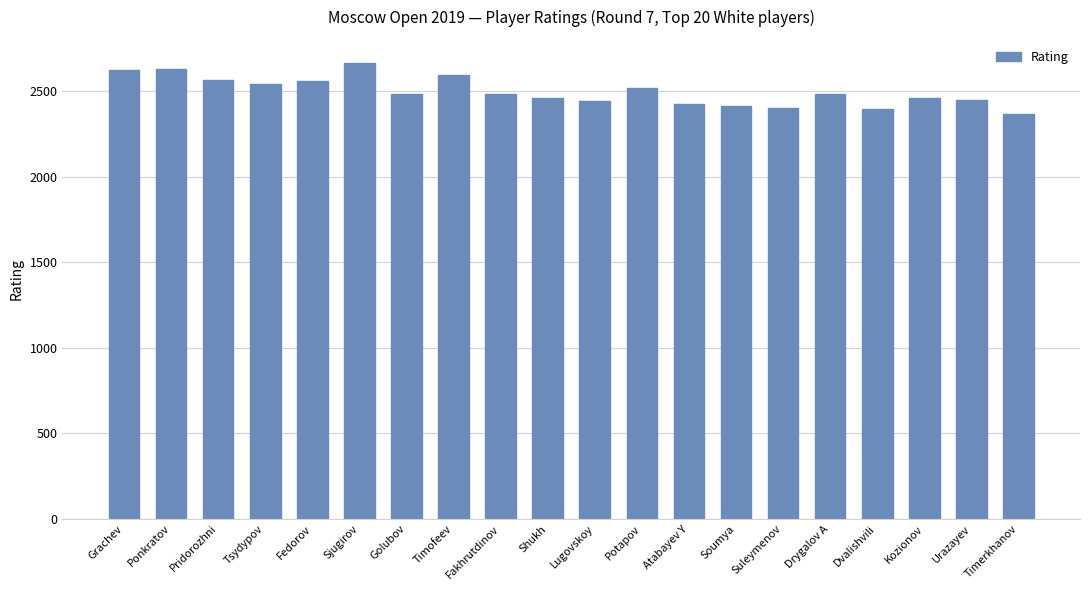

What is the value of the 1st bar from the left?

2626